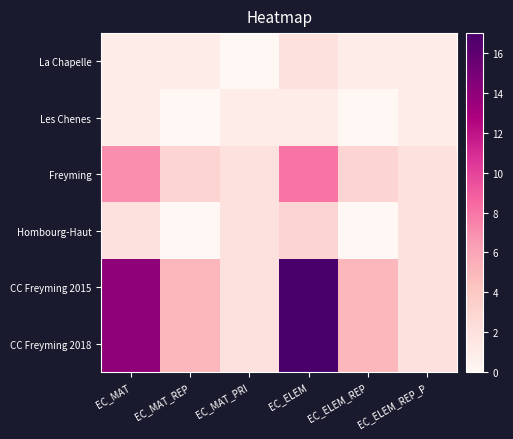

What is the maximum value shown in the chart?

17